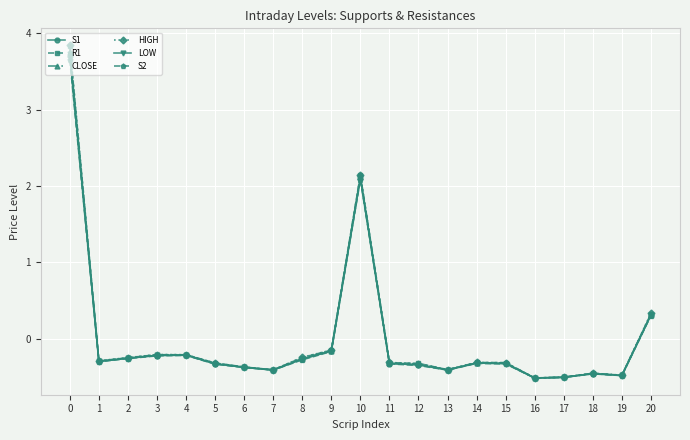

What is the difference between the S1 values at 16 and 12?

0.2